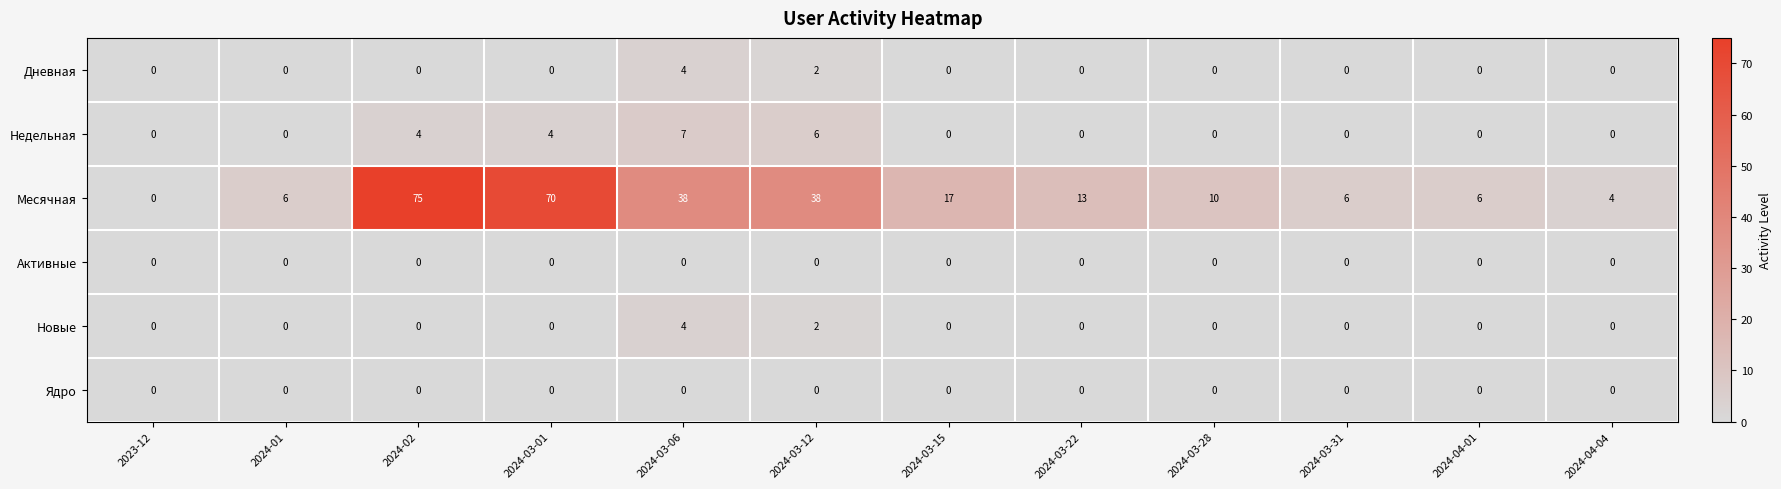

The value of Месячная at 2024-03-12 is 18. True or false?

False